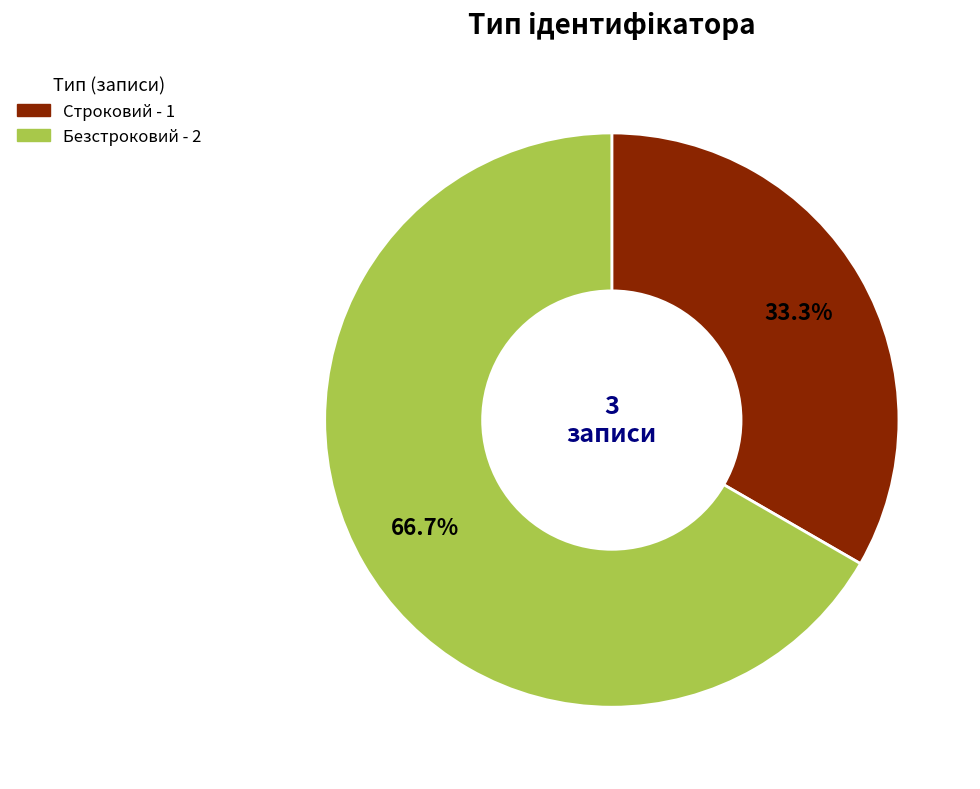

To the nearest percent, what is the difference between the largest and smallest slice percentages?

33%